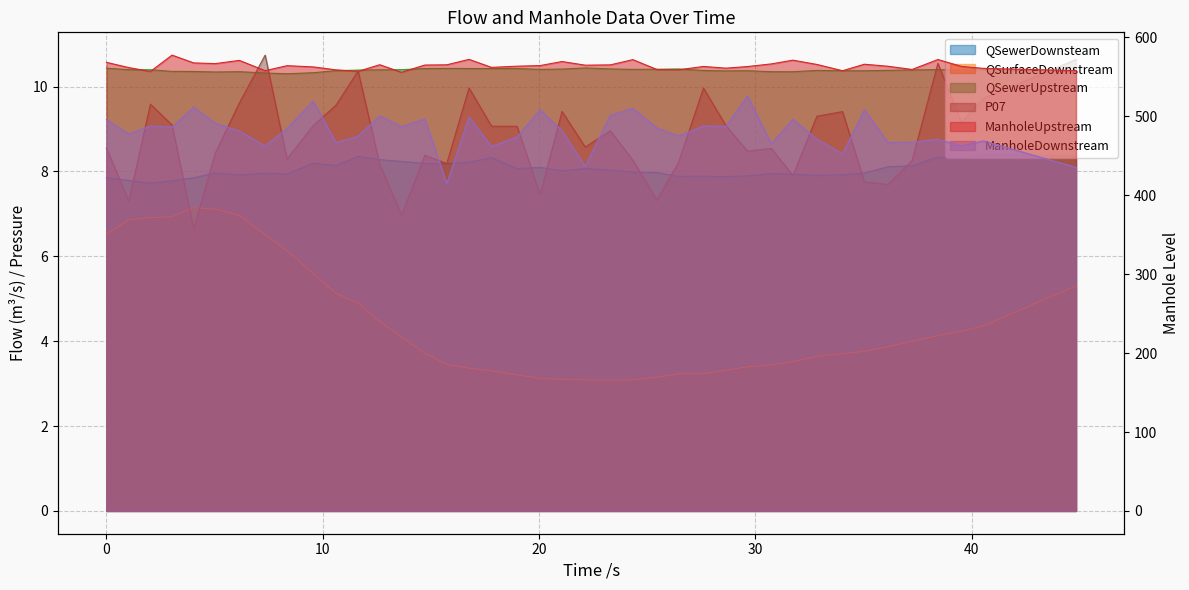

The value of QSewerUpstream at 20.045 is 6.5. True or false?

False